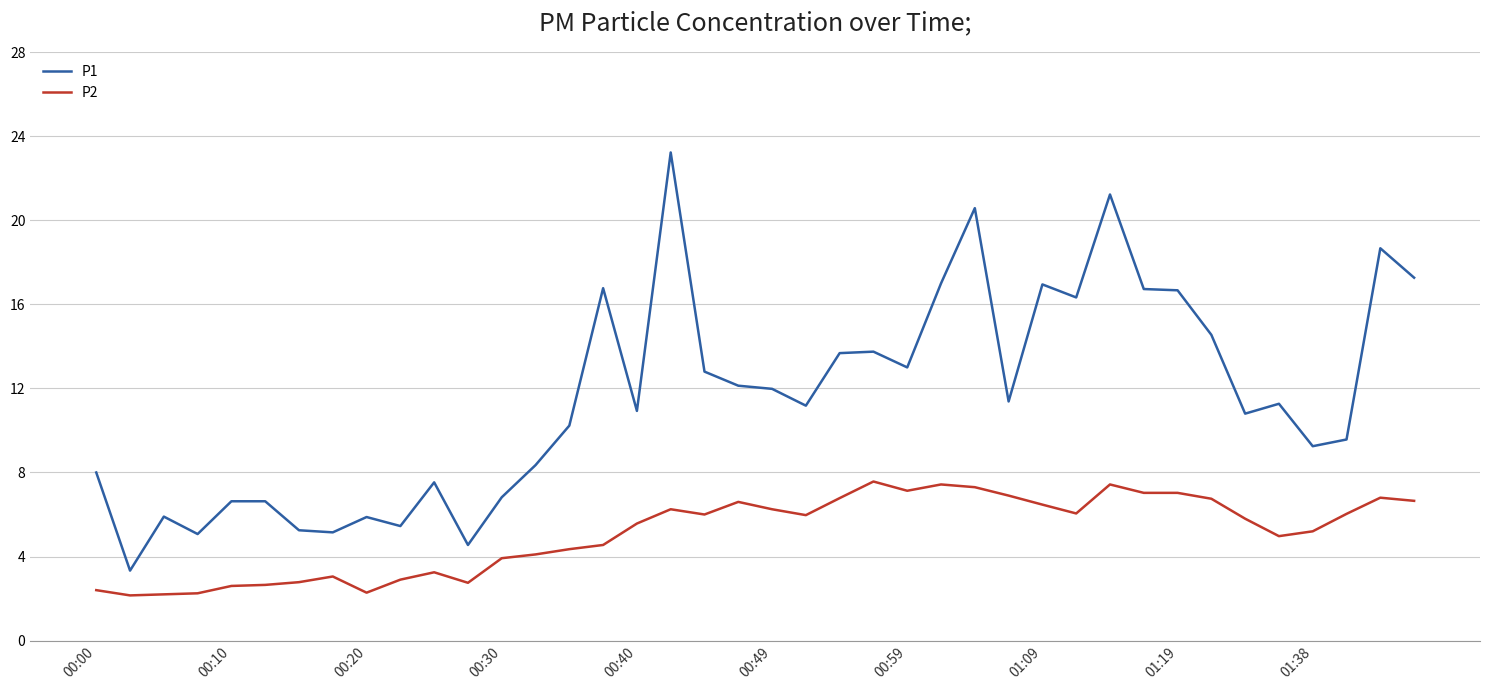

Does the chart display data point markers on the line(s)?

No